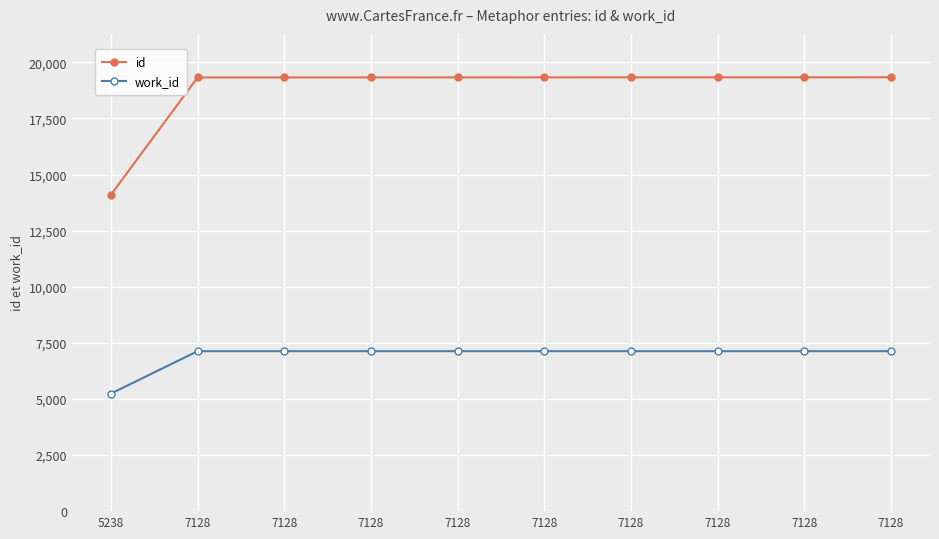

True or false: id and work_id intersect in this chart.

False